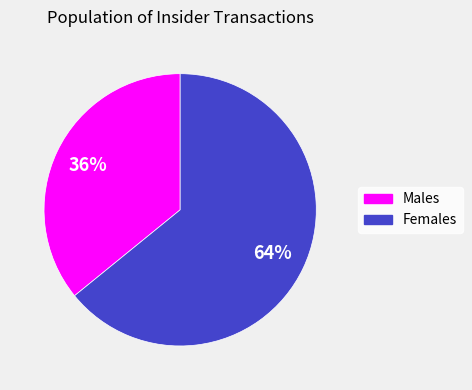

To the nearest percent, what portion does Females represent?

64%